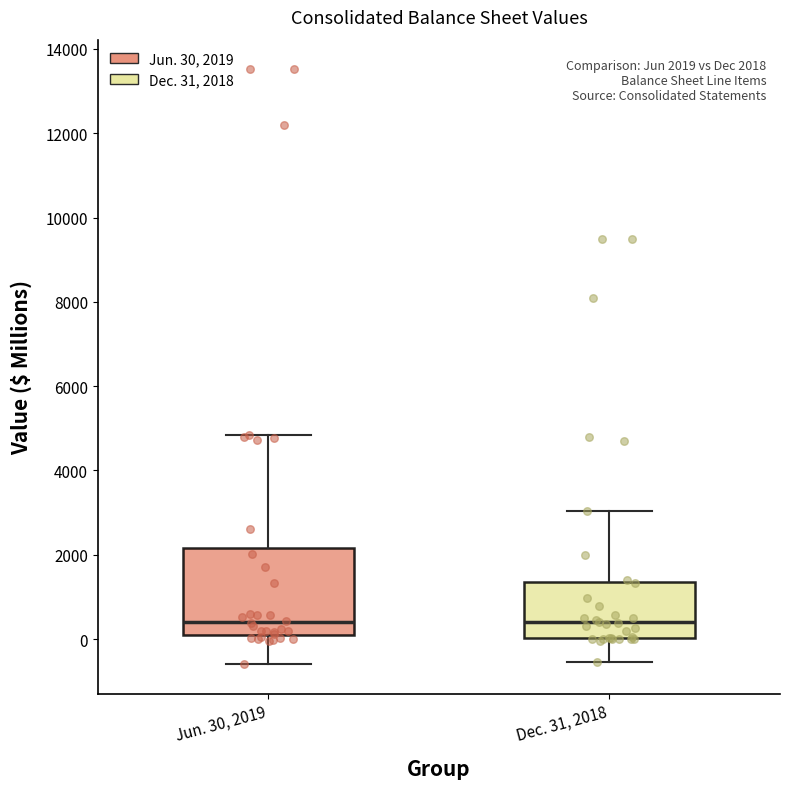

Comparing the boxes themselves (not the whiskers), which one is the tallest?

Jun. 30, 2019